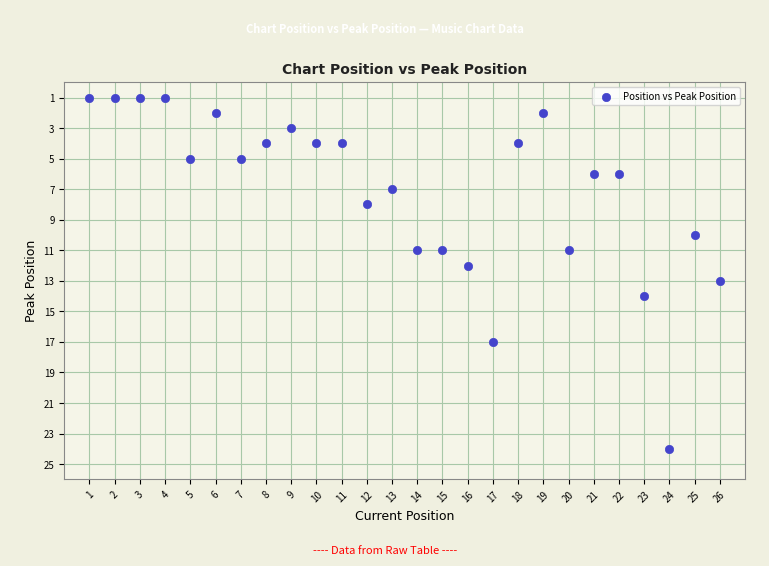

What is the range of X values (max minus min)?

25